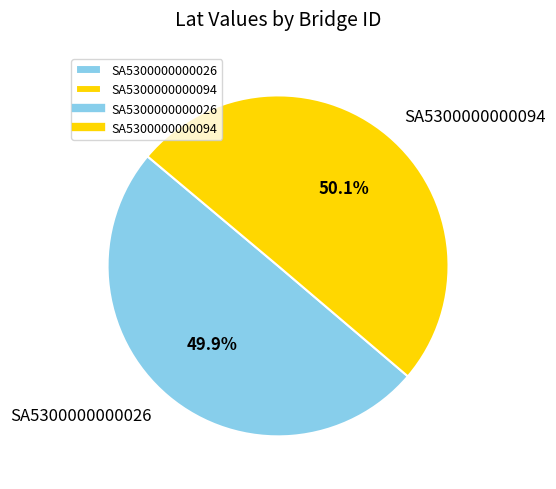

Does any single category account for the majority?

Yes